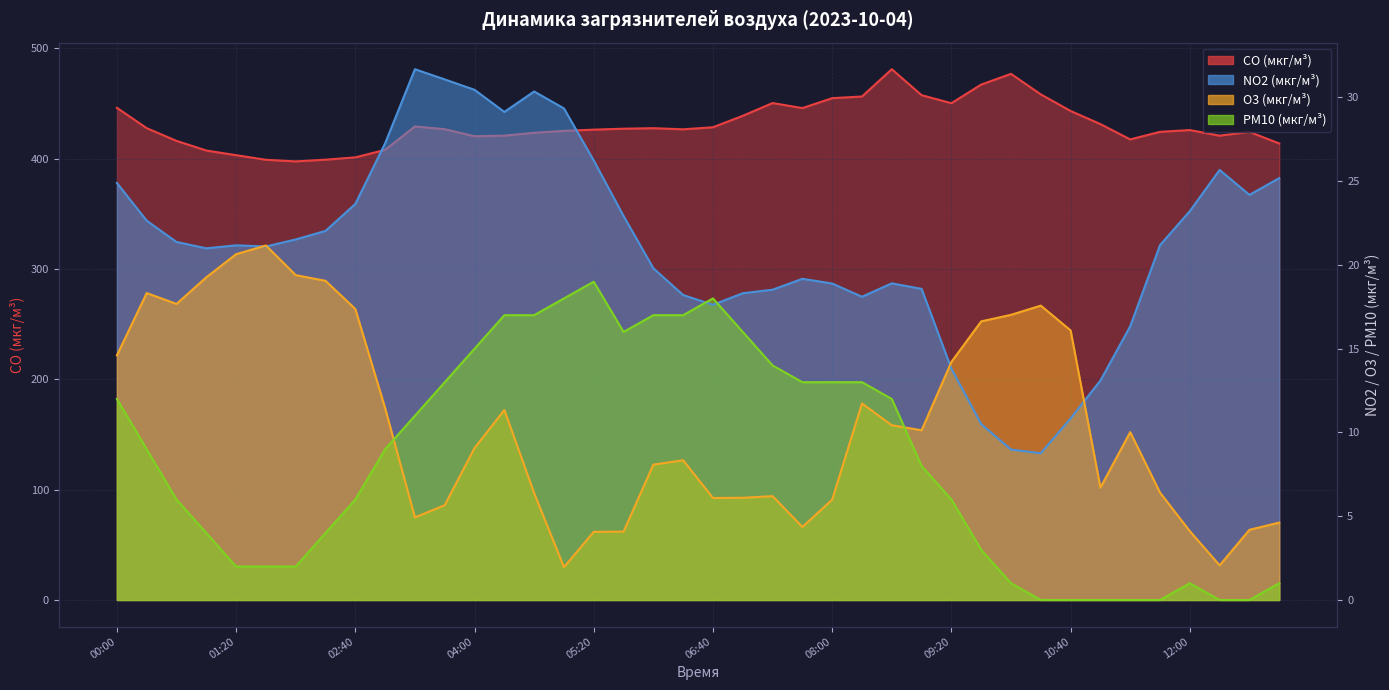

Reading left to right, transcribe all the data shown in this chart.

CO (мкг/м³): 00:00=446.1	00:20=427.7	00:40=416.2	01:00=407.4	01:20=403.2	01:40=399.0	02:00=397.6	02:20=399.1	02:40=401.2	03:00=408.1	03:20=429.2	03:40=426.8	04:00=420.4	04:20=420.9	04:40=423.5	05:00=425.3	05:20=426.4	05:40=427.2	06:00=427.7	06:20=426.7	06:40=428.5	07:00=438.9	07:20=450.5	07:40=445.9	08:00=454.9	08:20=456.4	08:40=481.1	09:00=457.6	09:20=450.3	09:40=467.2	10:00=476.9	10:20=458.3	10:40=443.3	11:00=431.4	11:20=417.5	11:40=424.4	12:00=426.0	12:20=420.9	12:40=424.3	13:00=413.8
NO2 (мкг/м³): 00:00=24.9	00:20=22.6	00:40=21.4	01:00=21.0	01:20=21.2	01:40=21.1	02:00=21.5	02:20=22.0	02:40=23.6	03:00=27.3	03:20=31.7	03:40=31.1	04:00=30.4	04:20=29.1	04:40=30.4	05:00=29.3	05:20=26.2	05:40=22.9	06:00=19.8	06:20=18.2	06:40=17.6	07:00=18.3	07:20=18.5	07:40=19.2	08:00=18.9	08:20=18.1	08:40=18.9	09:00=18.6	09:20=13.8	09:40=10.5	10:00=9.0	10:20=8.8	10:40=10.8	11:00=13.1	11:20=16.3	11:40=21.2	12:00=23.2	12:20=25.7	12:40=24.2	13:00=25.2
O3 (мкг/м³): 00:00=14.6	00:20=18.3	00:40=17.7	01:00=19.3	01:20=20.6	01:40=21.2	02:00=19.4	02:20=19.1	02:40=17.4	03:00=11.4	03:20=4.9	03:40=5.7	04:00=9.1	04:20=11.3	04:40=6.4	05:00=2.0	05:20=4.1	05:40=4.1	06:00=8.1	06:20=8.3	06:40=6.1	07:00=6.1	07:20=6.2	07:40=4.4	08:00=6.0	08:20=11.7	08:40=10.4	09:00=10.1	09:20=14.2	09:40=16.6	10:00=17.0	10:20=17.6	10:40=16.1	11:00=6.7	11:20=10.0	11:40=6.4	12:00=4.1	12:20=2.1	12:40=4.2	13:00=4.6
PM10 (мкг/м³): 00:00=12.0	00:20=9.0	00:40=6.0	01:00=4.0	01:20=2.0	01:40=2.0	02:00=2.0	02:20=4.0	02:40=6.0	03:00=9.0	03:20=11.0	03:40=13.0	04:00=15.0	04:20=17.0	04:40=17.0	05:00=18.0	05:20=19.0	05:40=16.0	06:00=17.0	06:20=17.0	06:40=18.0	07:00=16.0	07:20=14.0	07:40=13.0	08:00=13.0	08:20=13.0	08:40=12.0	09:00=8.0	09:20=6.0	09:40=3.0	10:00=1.0	10:20=0.0	10:40=0.0	11:00=0.0	11:20=0.0	11:40=0.0	12:00=1.0	12:20=0.0	12:40=0.0	13:00=1.0